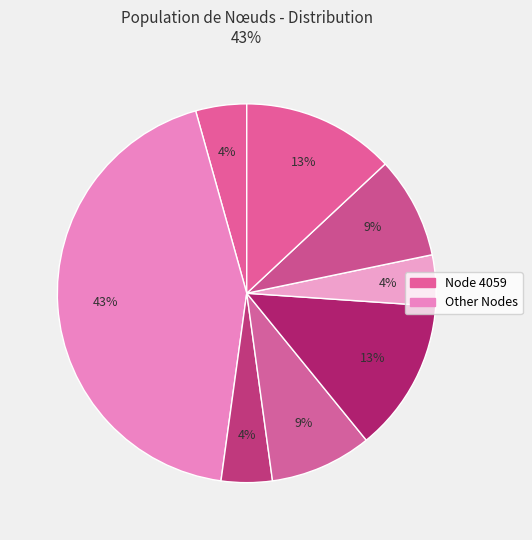

How many segments does this pie chart have?

8